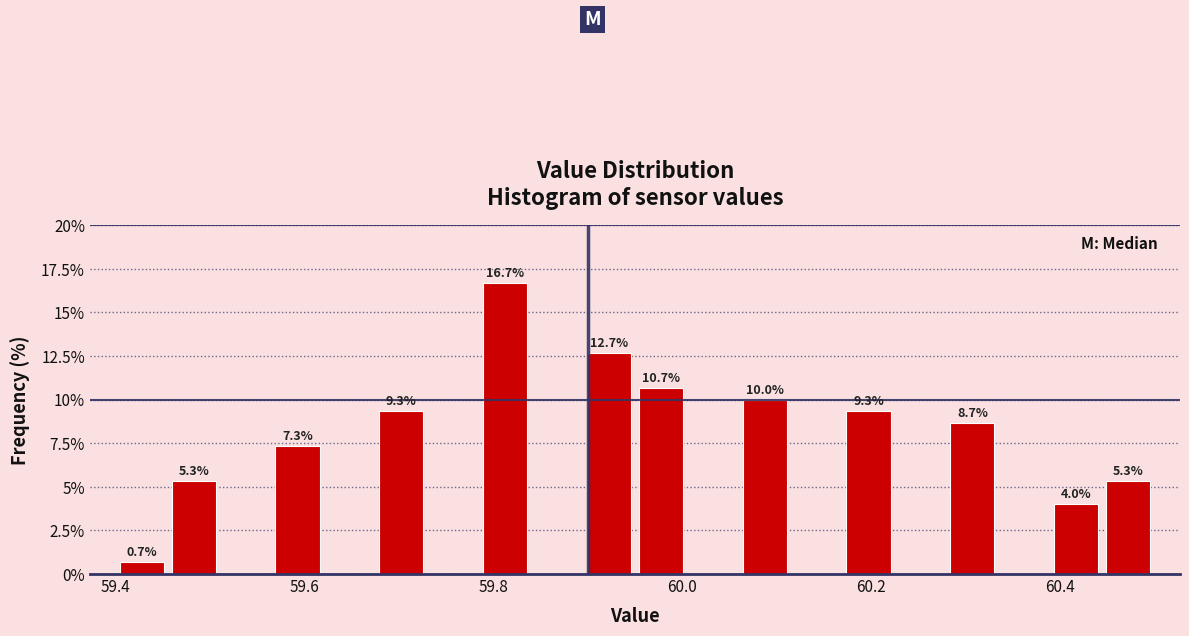

Around what value on the x-axis is the tallest bar? Give the approximate position of its centre, as read against the axis.

59.82